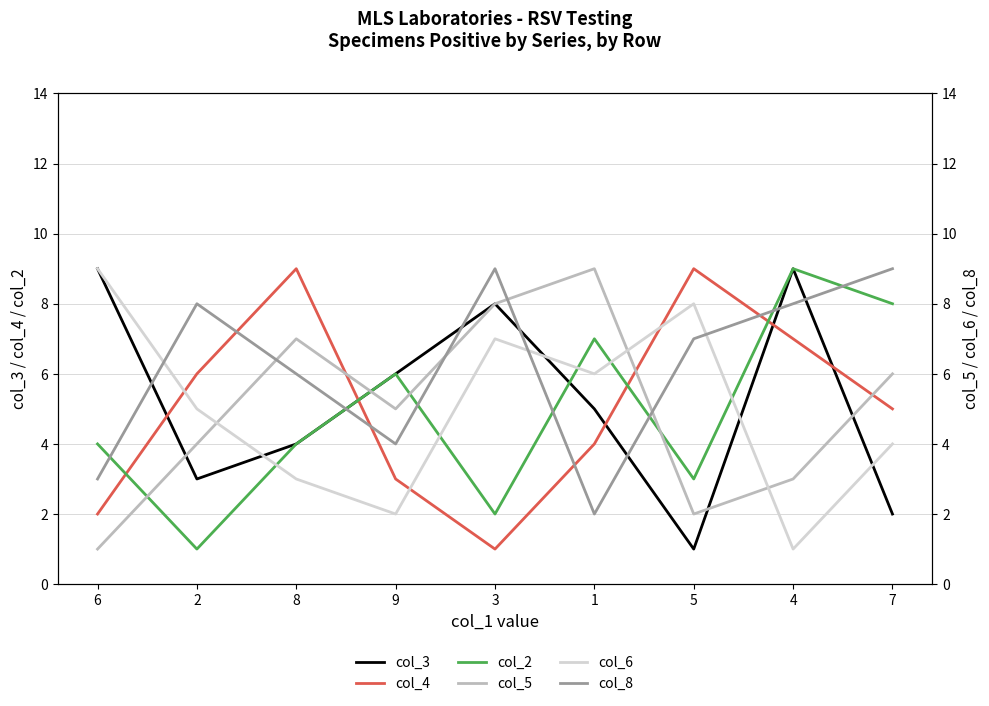

At which label does col_6 reach its minimum?

4